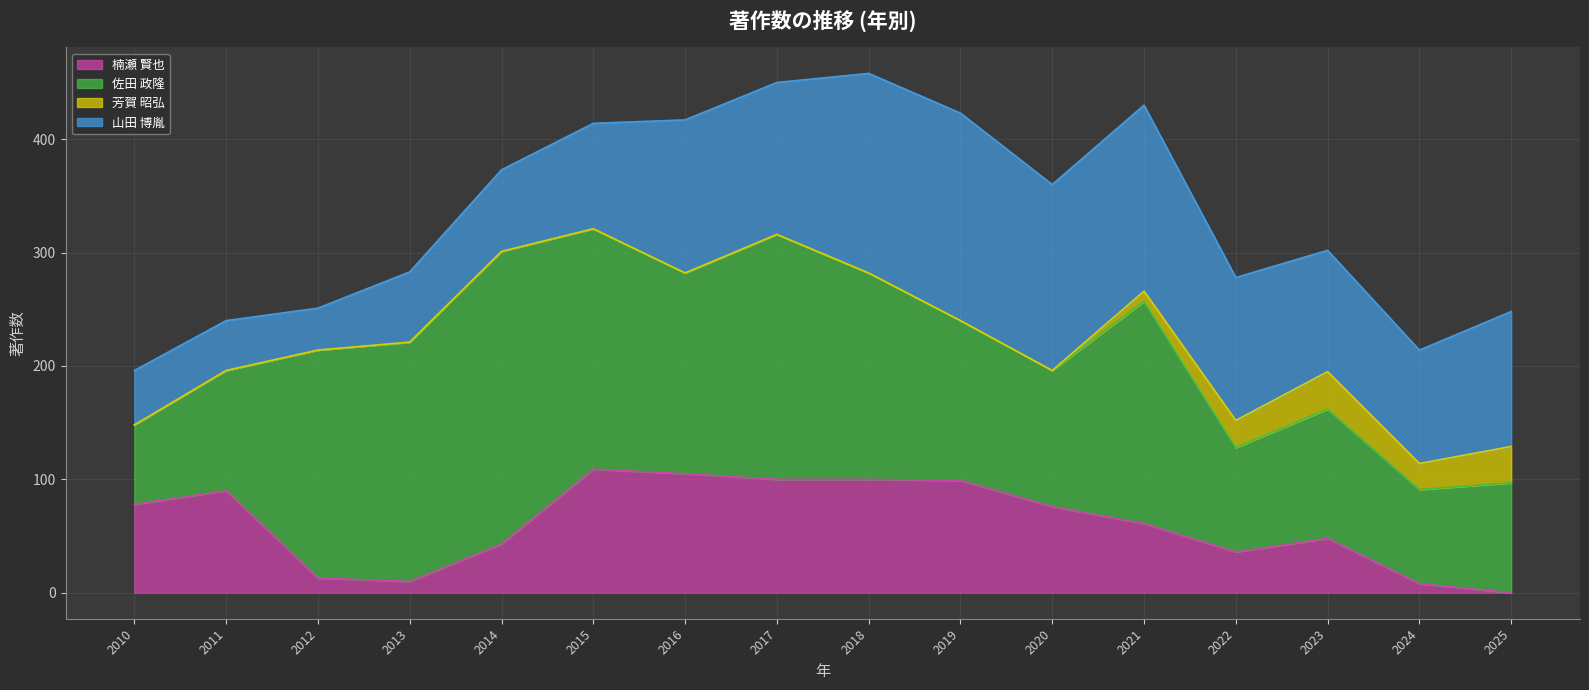

How many data points in 佐田 政隆 are less than 177?

8